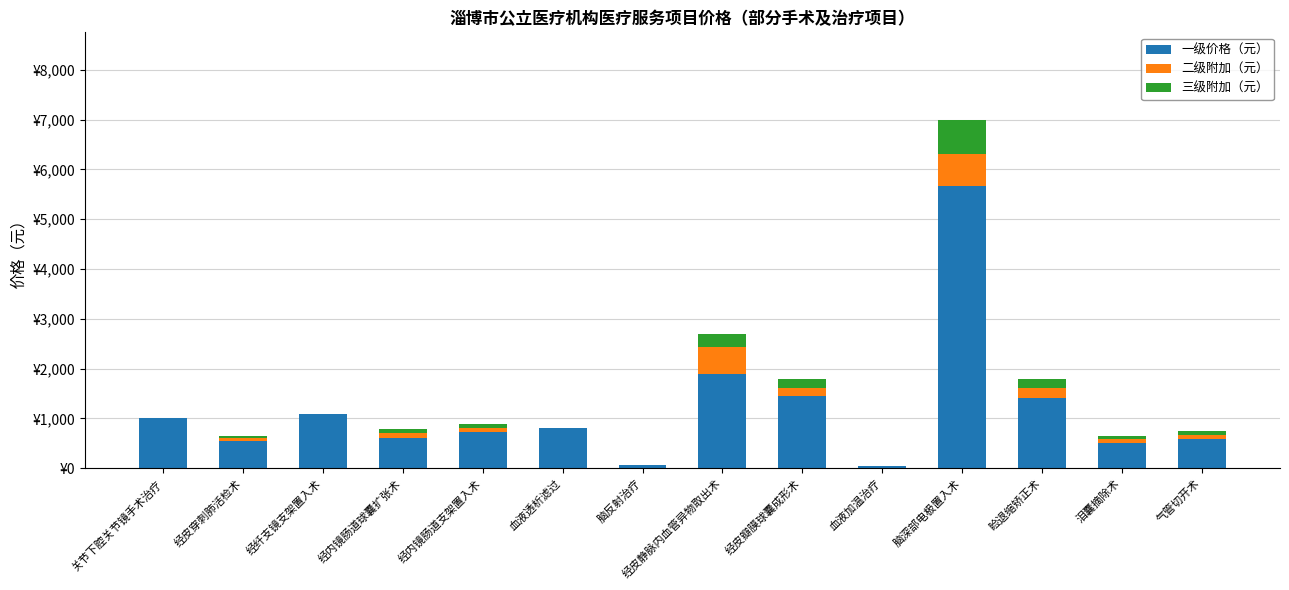

Rank the series at 经内镜肠道球囊扩张术 from lowest to highest value.

三级附加（元）, 二级附加（元）, 一级价格（元）